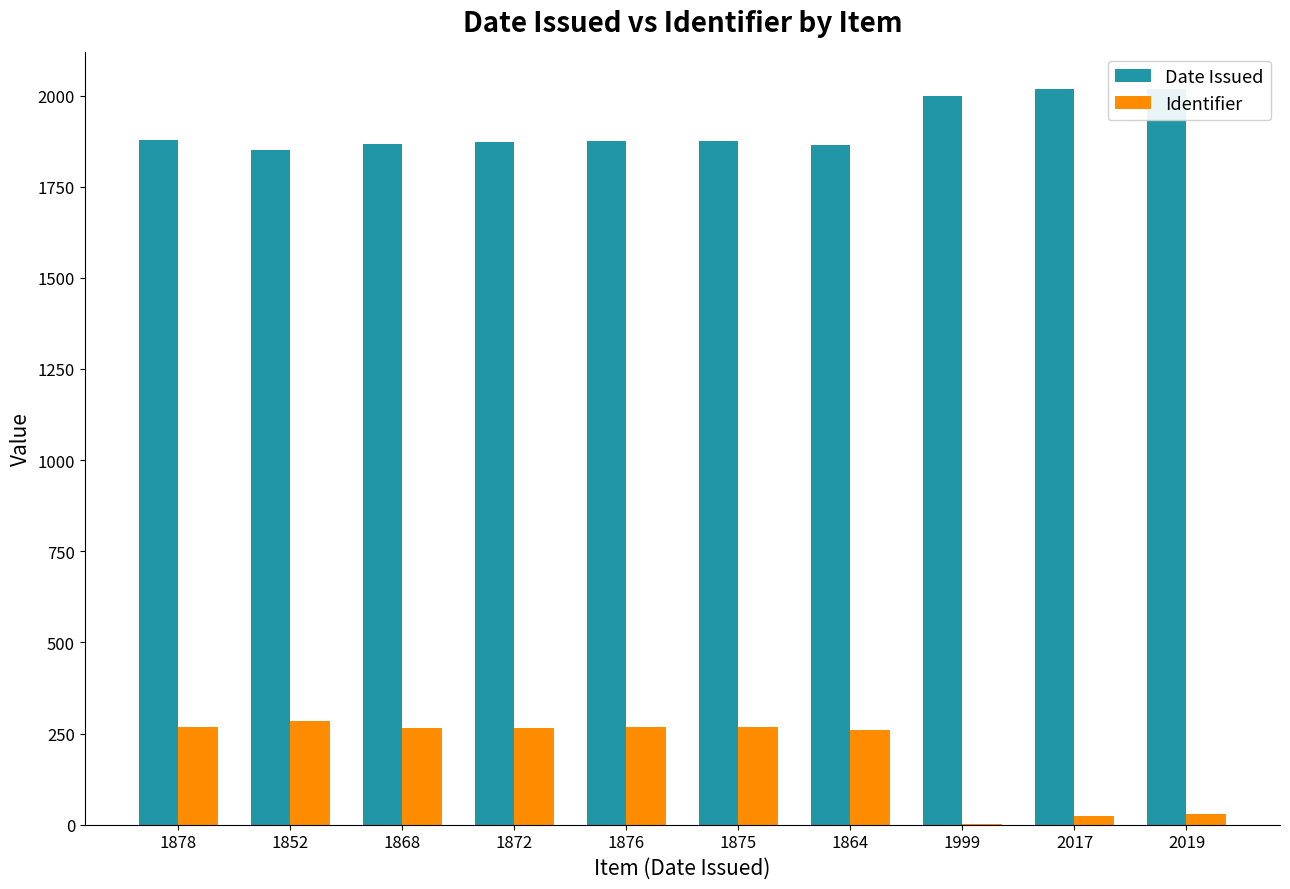

At how many categories does at least one series exceed 1174?

10